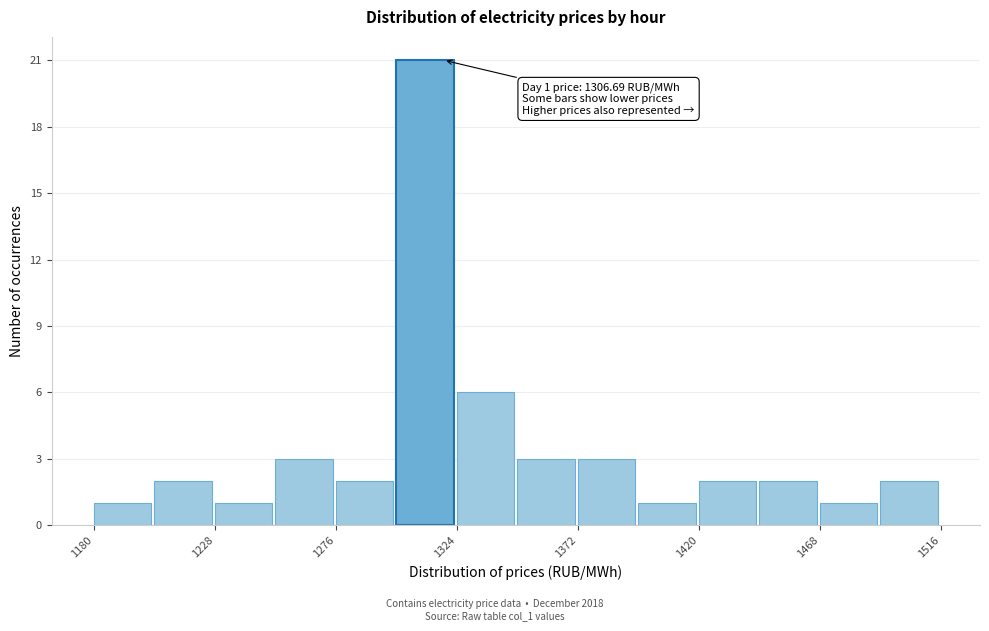

Which range on the x-axis has the tallest bar?

1300 to 1324